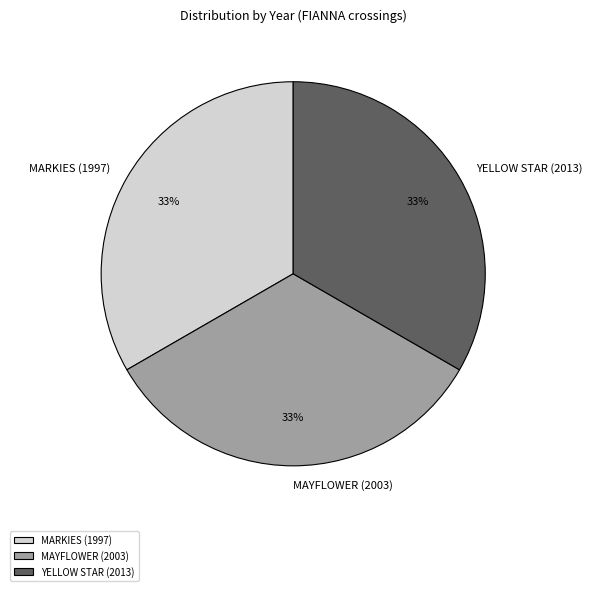

To the nearest percent, what is the combined percentage of MAYFLOWER (2003) and MARKIES (1997)?

67%